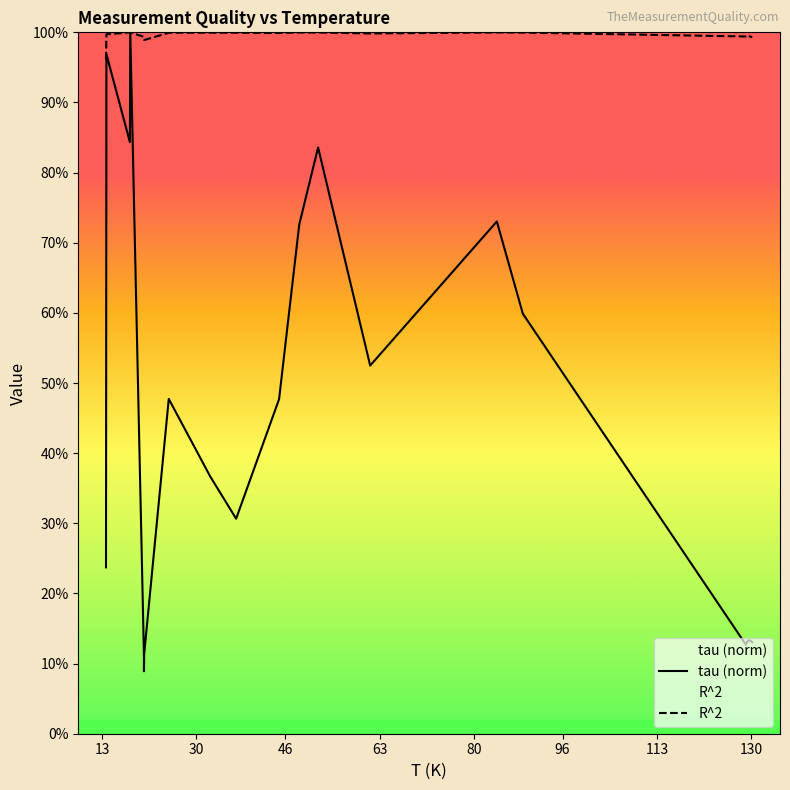

How many lines are shown in the chart?

2